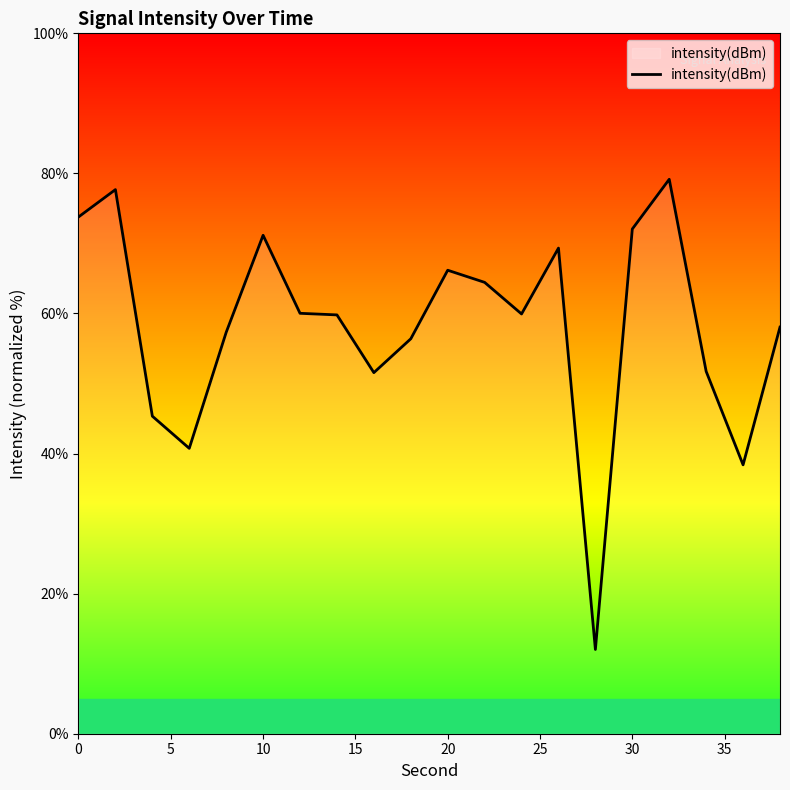

What is the maximum value shown in the chart?

79.2